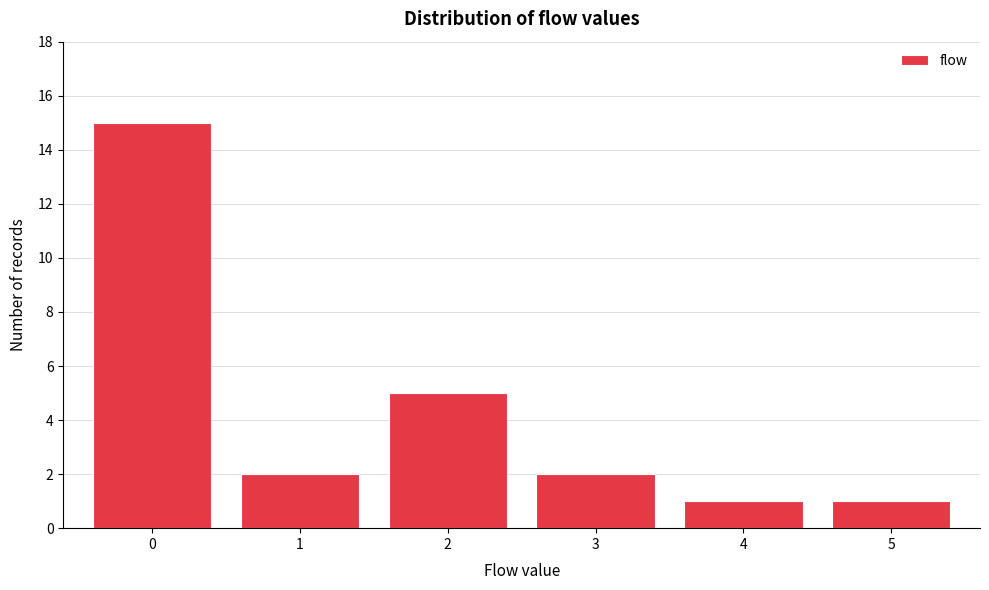

How tall is the bar that spans 4.5 to 5.5 on the x-axis? The values are not printed on the chart, so give them approximately, as read against the axis.

1